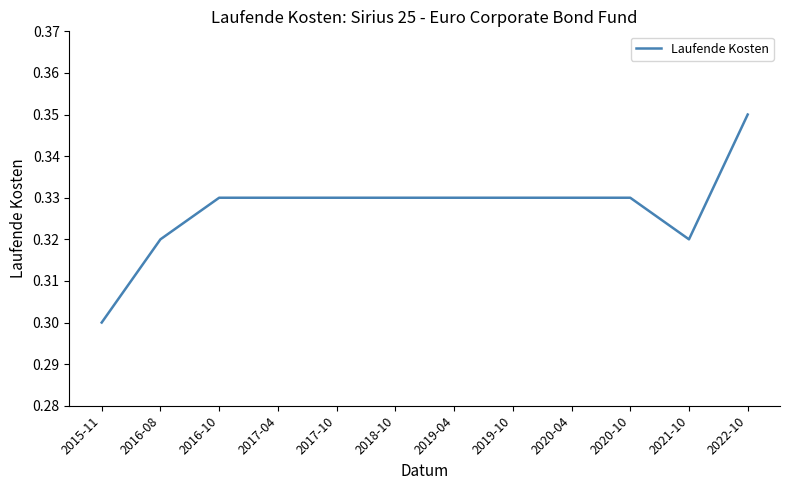

The chart shows a value of 0.1 at 2019-04. True or false?

False